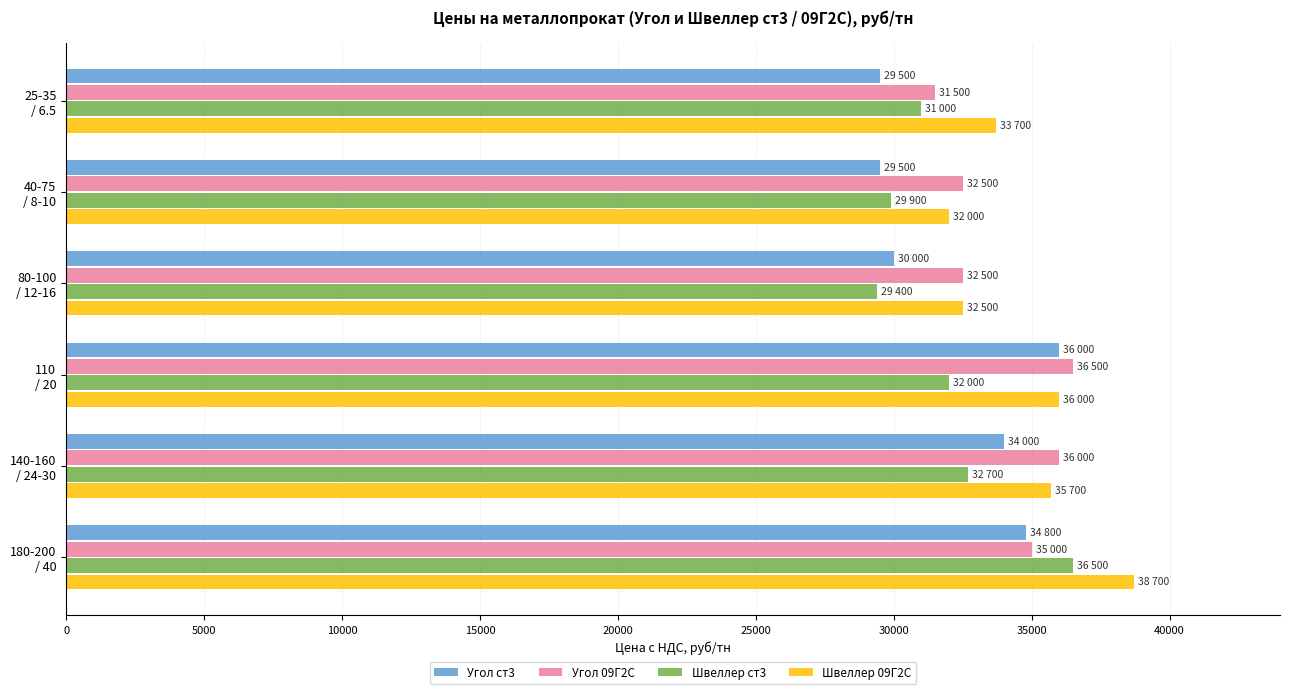

What is the average value of the Угол 09Г2С series?

34000